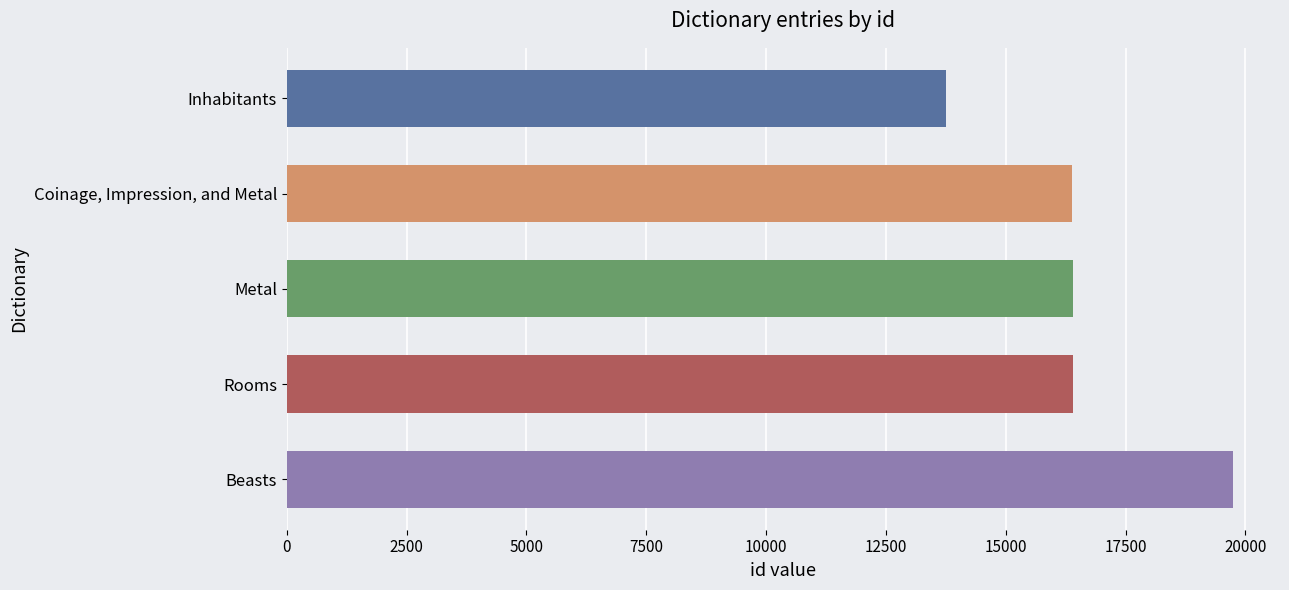

The value at Inhabitants is 6777. True or false?

False